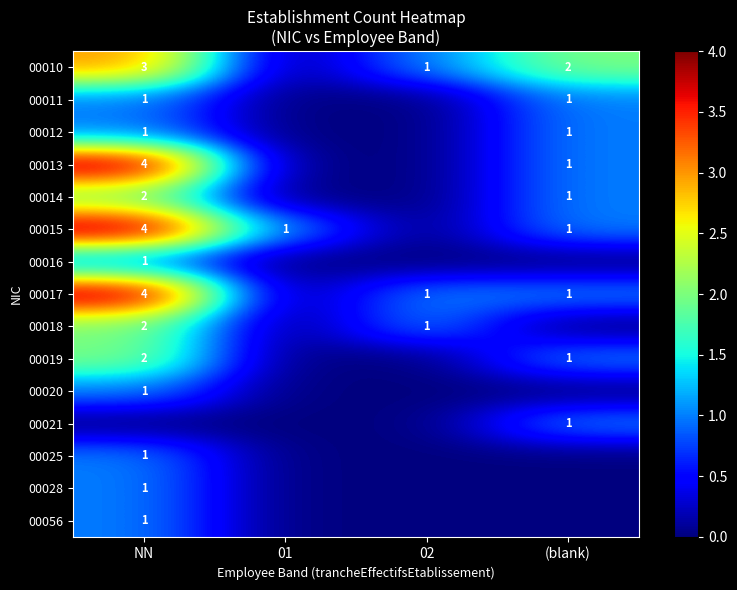

How many data points does each series have?

4